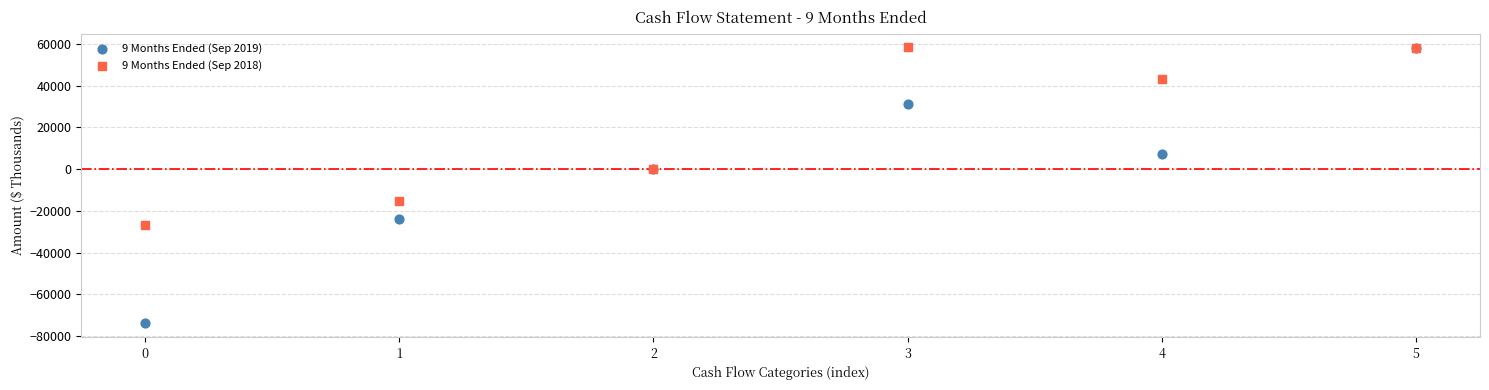

What are all the series names shown in the legend?

9 Months Ended (Sep 2019), 9 Months Ended (Sep 2018)